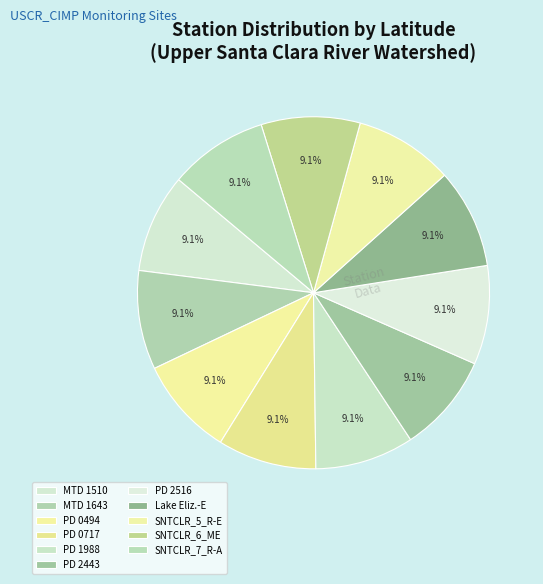

Is there a majority slice in this chart?

No